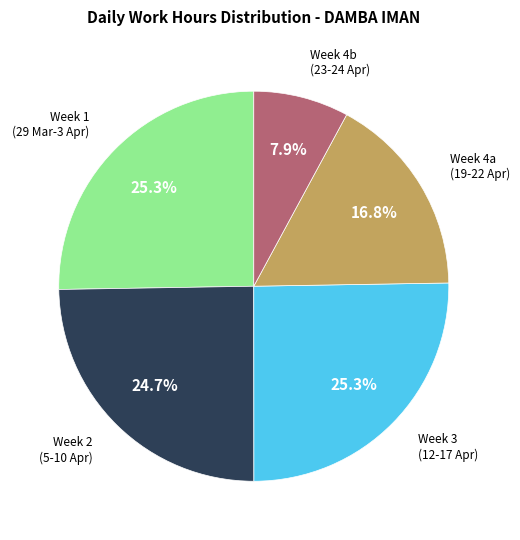

Does any single category account for the majority?

No